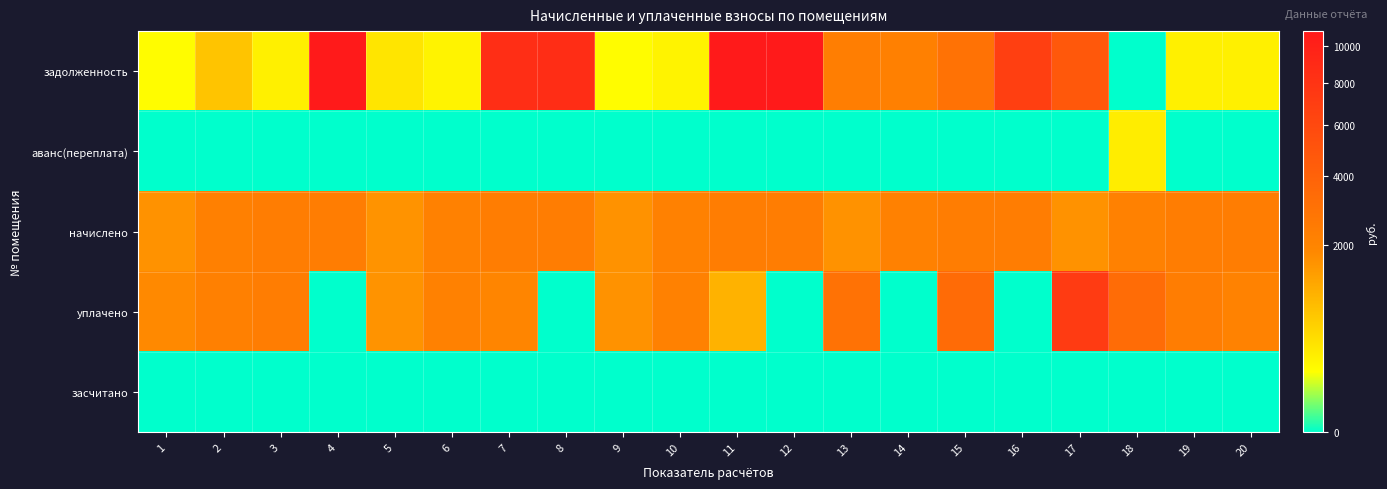

Which series has the widest spread of values?

задолженность